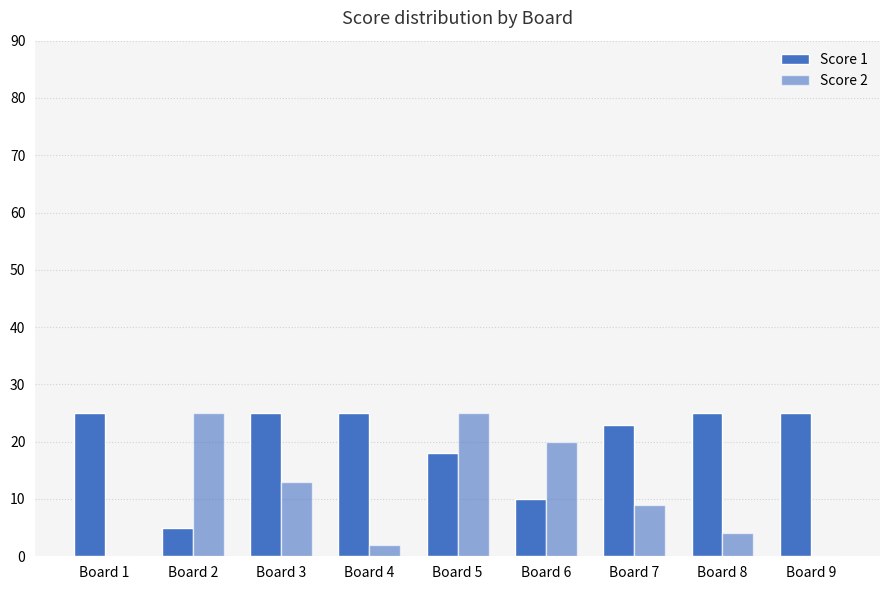

At how many categories does at least one series exceed 6?

9